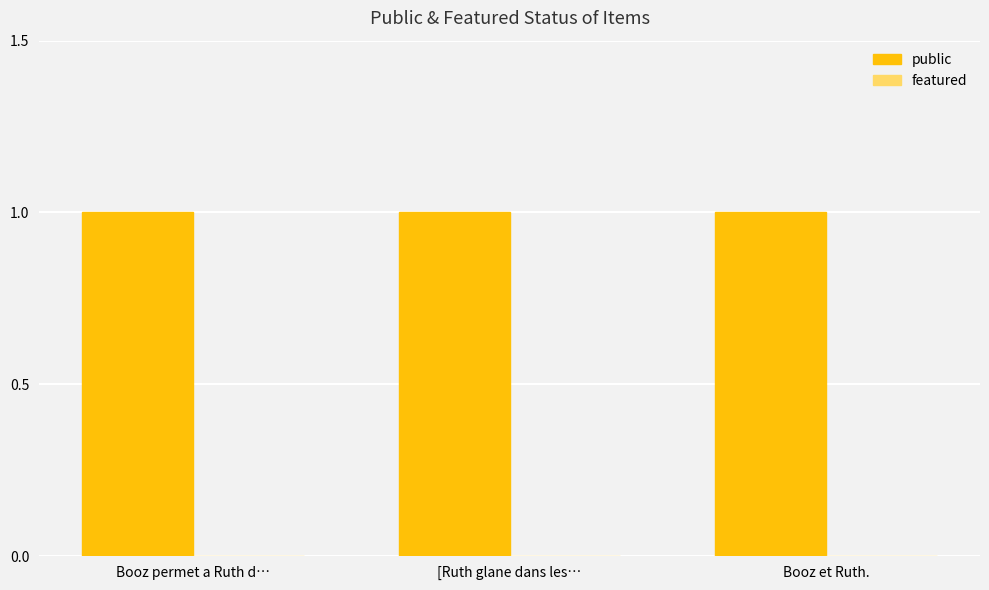

What is the highest value of the public series?

1